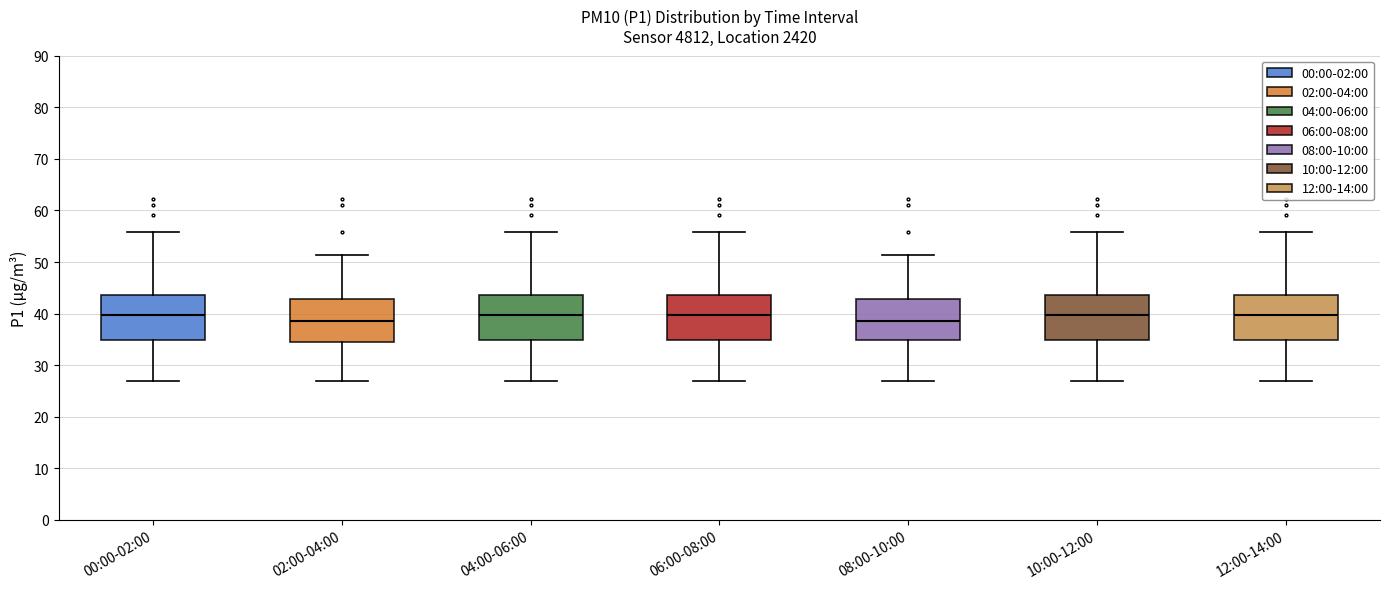

Reading left to right, read every box against the y-axis: the position of its median line, the range the box covers, and the ends of its whiskers. The values are not printed on the chart, so give them approximately, as read against the axis.

00:00-02:00: median 40, box 35 to 44, whiskers 27 to 56
02:00-04:00: median 39, box 35 to 43, whiskers 27 to 51
04:00-06:00: median 40, box 35 to 44, whiskers 27 to 56
06:00-08:00: median 40, box 35 to 44, whiskers 27 to 56
08:00-10:00: median 39, box 35 to 43, whiskers 27 to 51
10:00-12:00: median 40, box 35 to 44, whiskers 27 to 56
12:00-14:00: median 40, box 35 to 44, whiskers 27 to 56